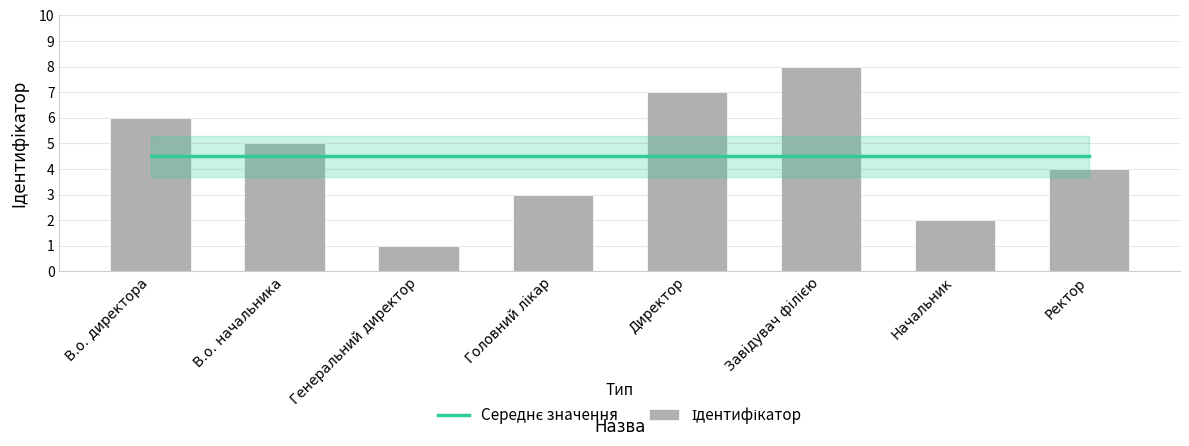

How many Ідентифікатор values are between 3 and 7?

5